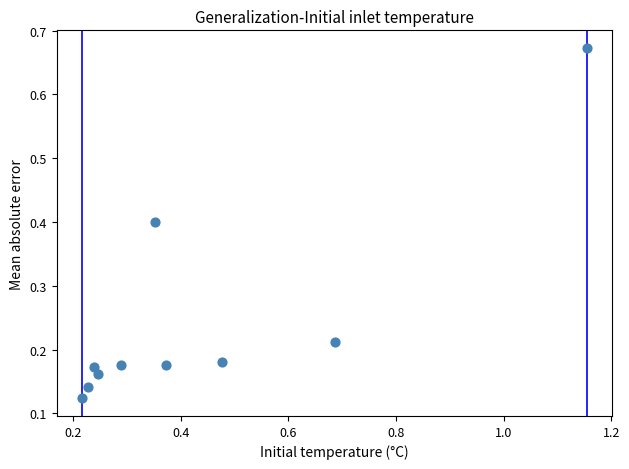

What is the range of Y values (max minus min)?

0.5